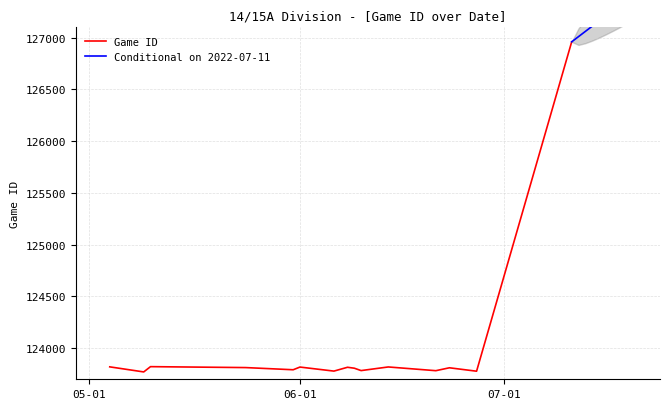

Reading left to right, transcribe all the data shown in this chart.

123820	123771	123822	123813	123792	123818	123779	123816	123807	123784	123819	123783	123811	123778	126960